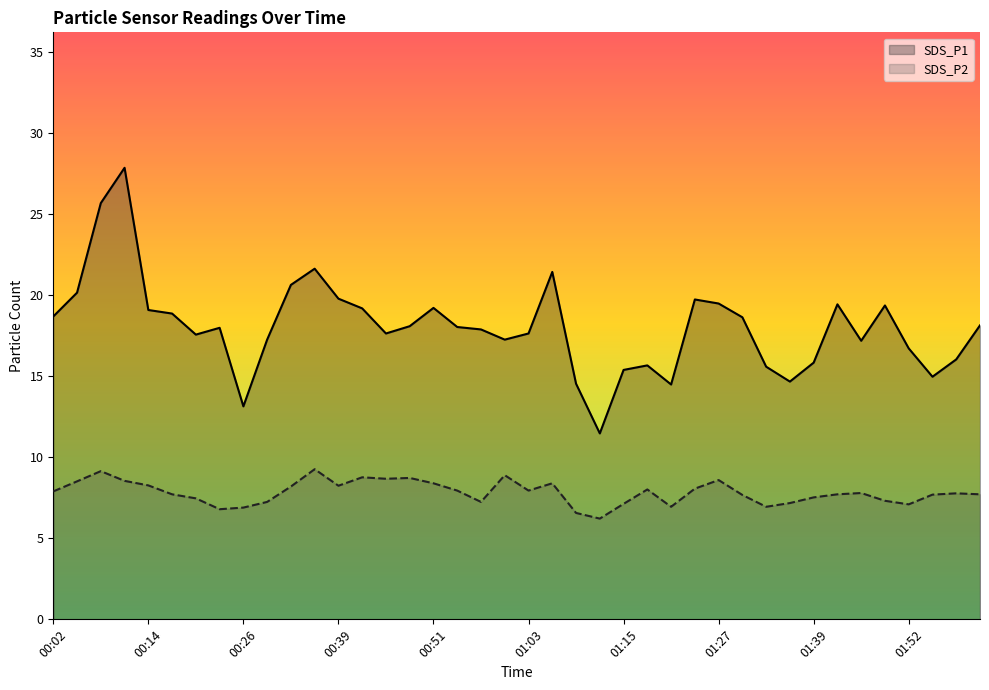

How many lines are shown in the chart?

2